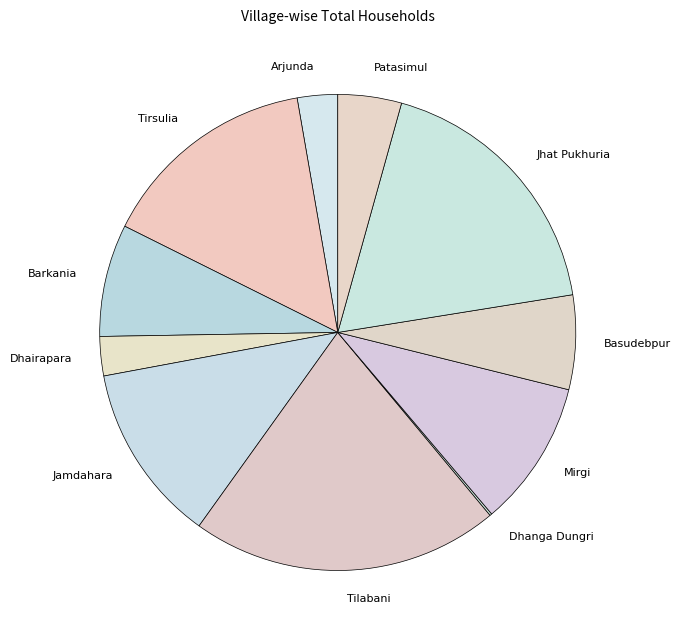

To the nearest percent, what is the difference between the largest and smallest slice percentages?

21%